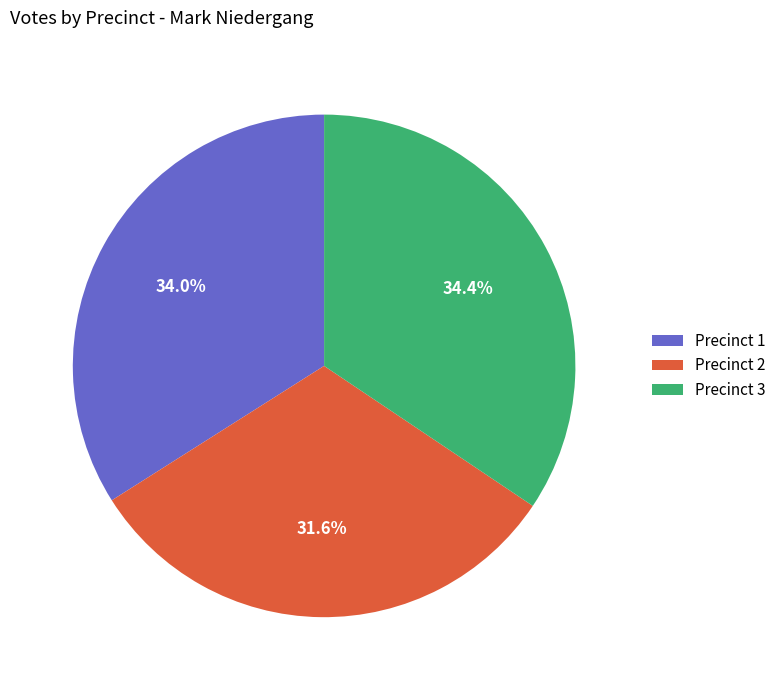

Which has a higher value, Precinct 2 or Precinct 1?

Precinct 1